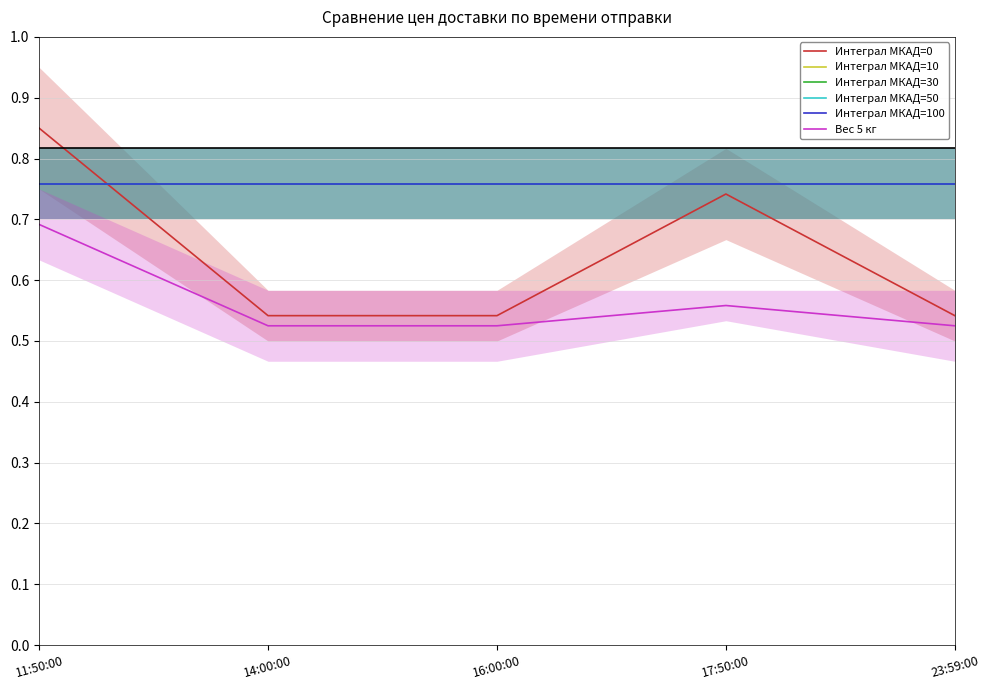

At which category is the sum across all series the highest?

11:50:00